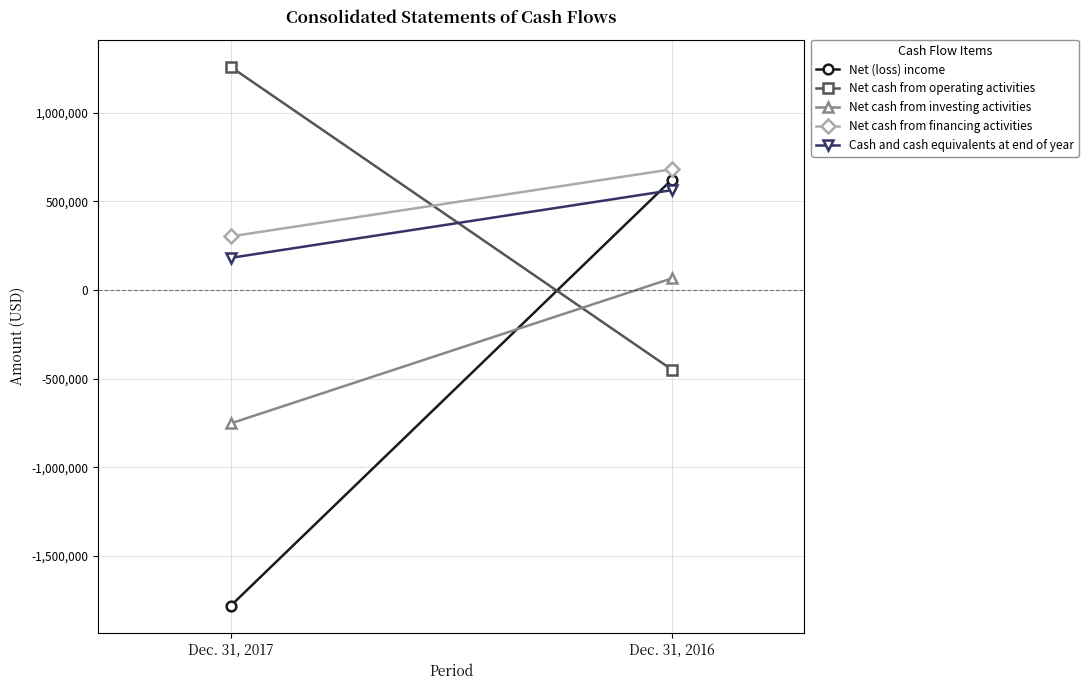

At how many categories does at least one series exceed -55820?

2